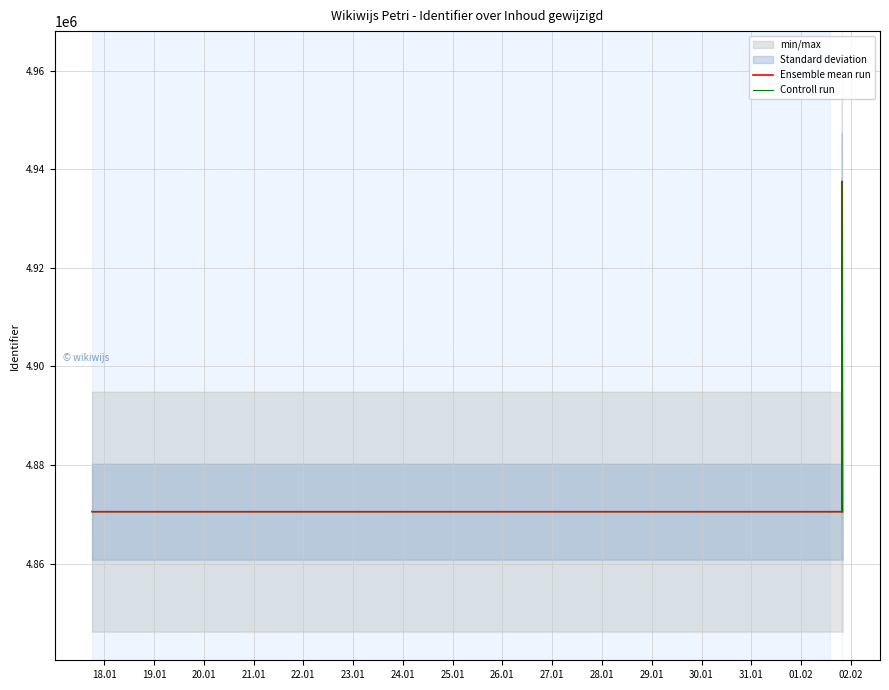

True or false: Controll run and Ensemble mean run cross at least once.

False